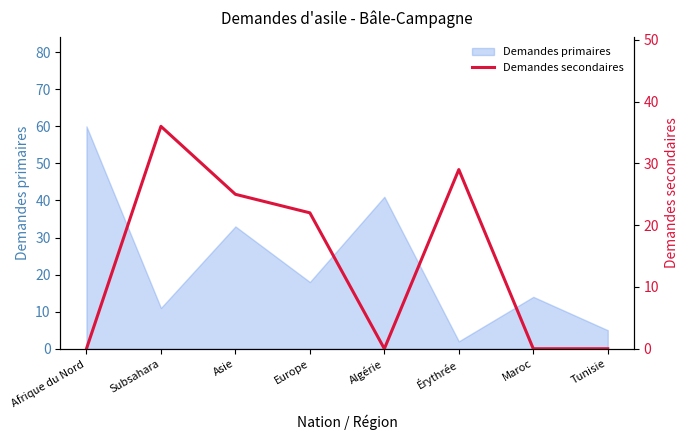

Count the number of categories in the chart.

8